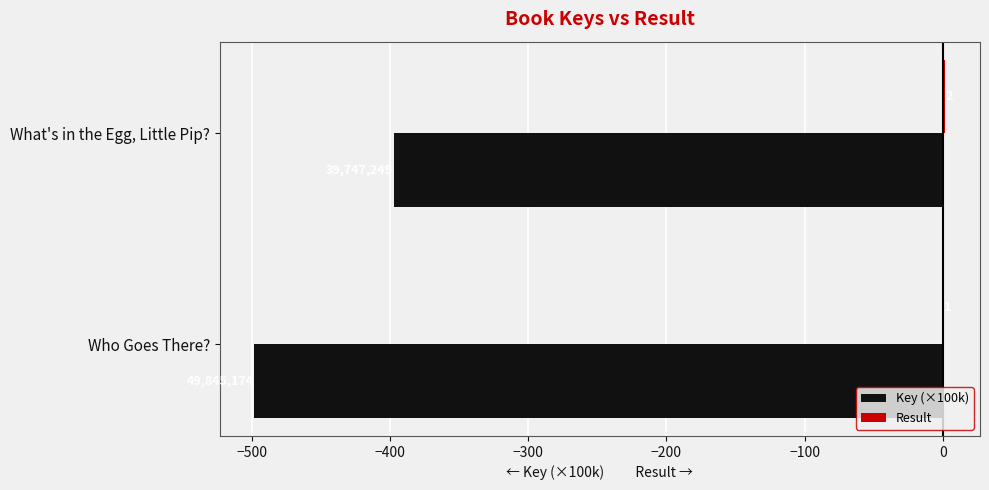

What is the sum of all Key (×100k) values?

-895.9